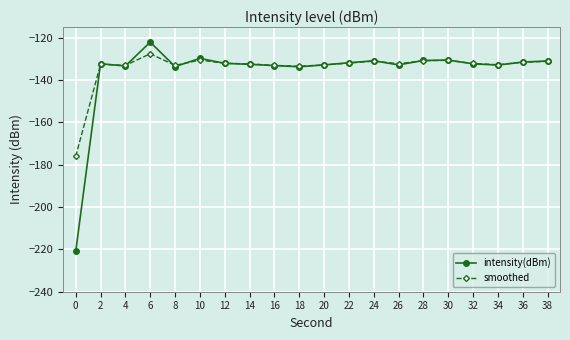

What is the difference between the maximum and minimum values in the intensity(dBm) series?

98.9